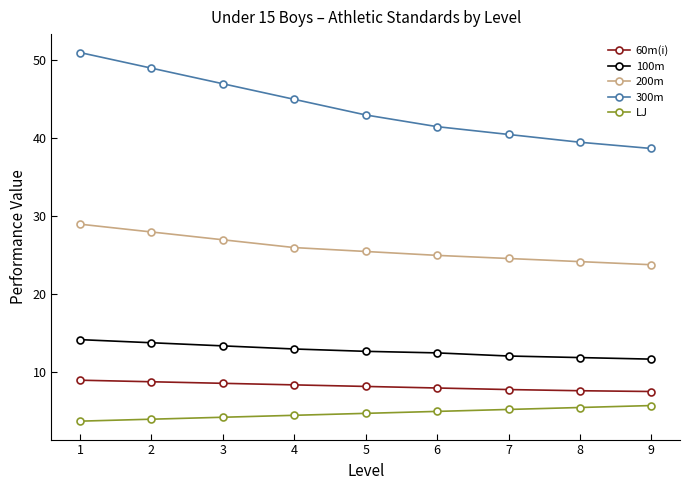

Is it true that 60m(i) equals 8.2 at 5?

True